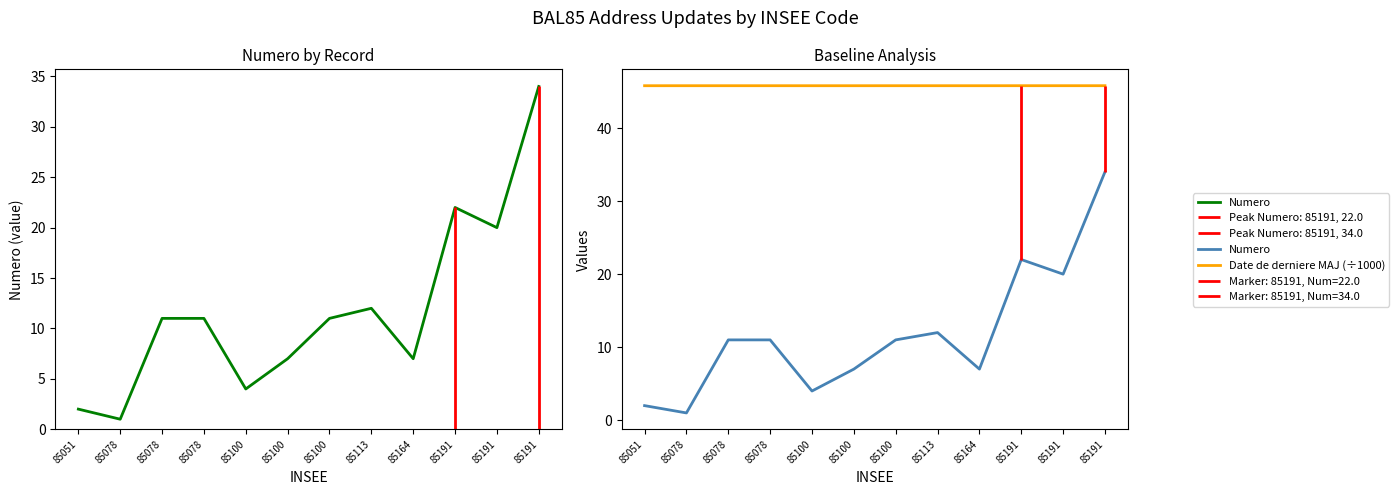

At which label is Date de derniere MAJ (÷1000) closest to 45?

85051